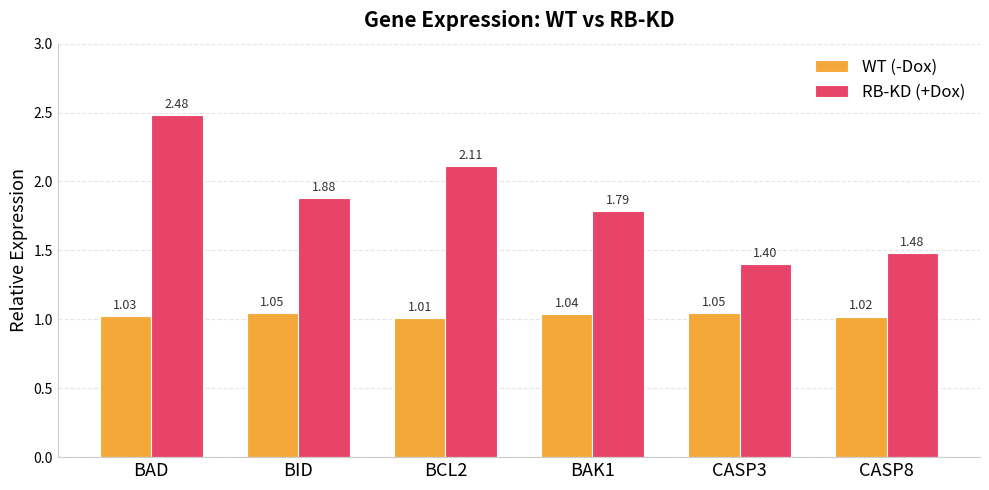

How many bars are there in total?

12